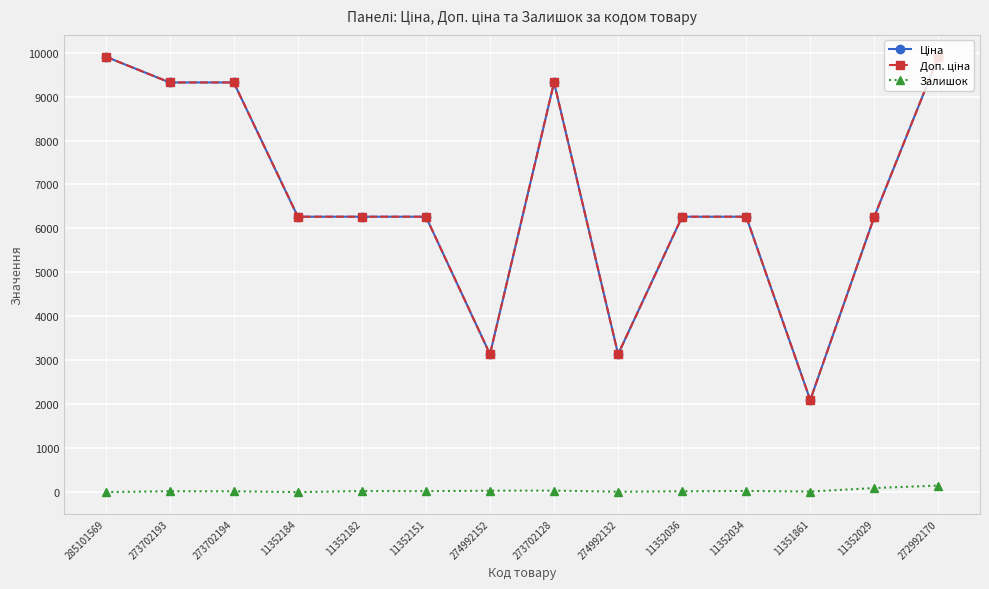

Is it true that Залишок equals 23.0 at 11352182?

True